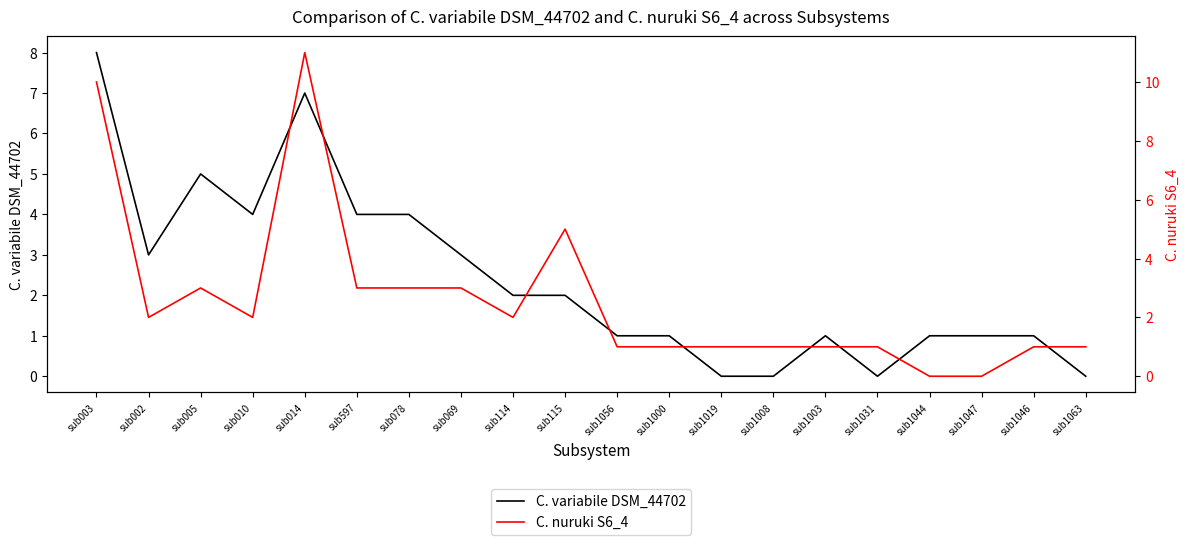

How many data points in C. variabile DSM_44702 are above 2?

8